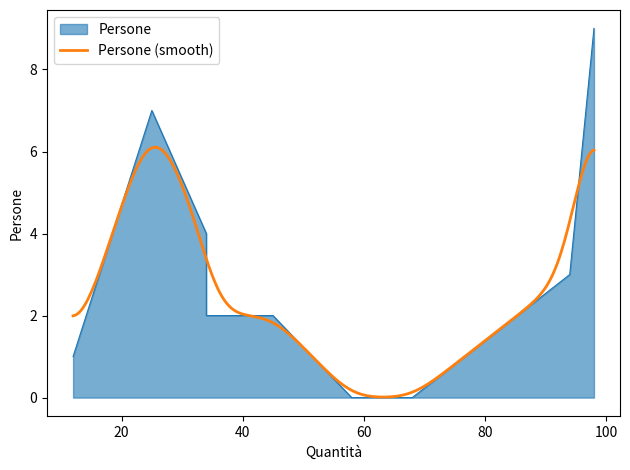

How many values are between 1 and 4?

5